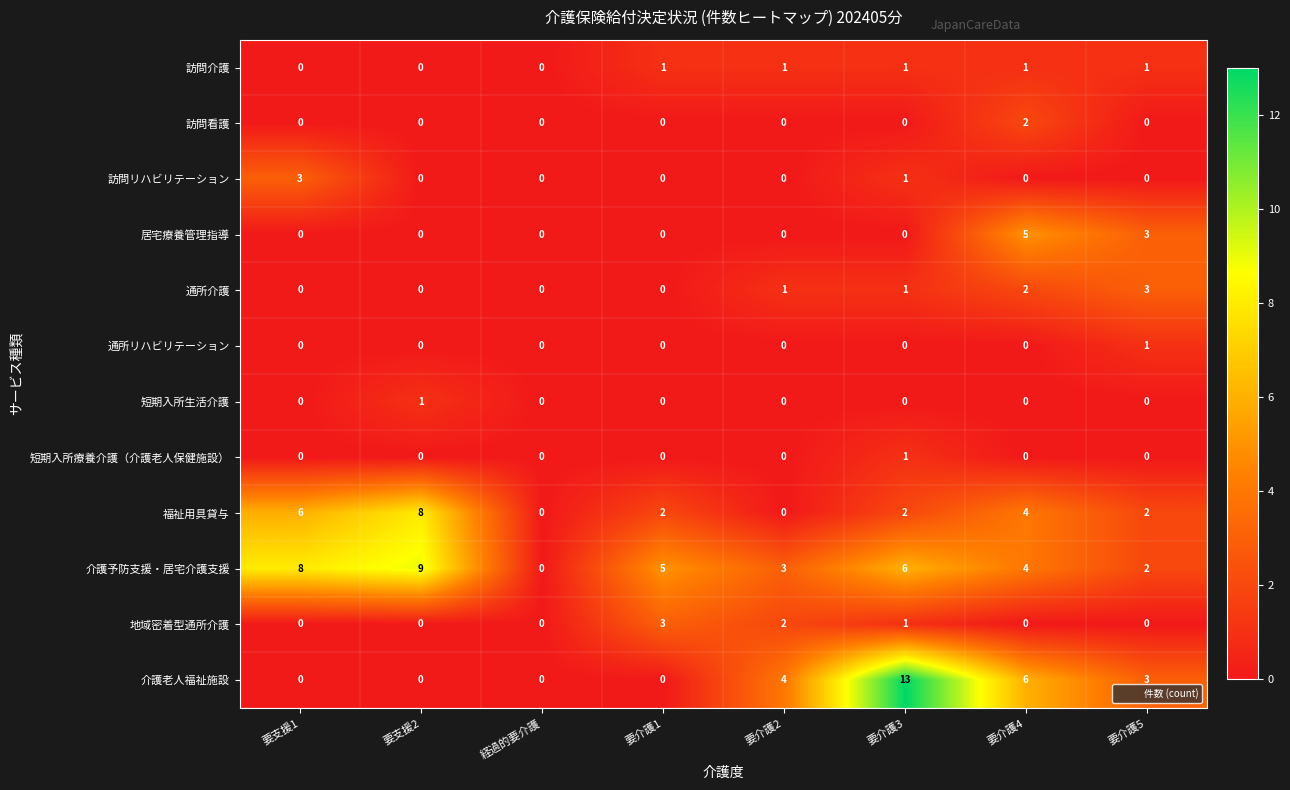

What is the difference between the maximum and minimum values in the 訪問リハビリテーション series?

3